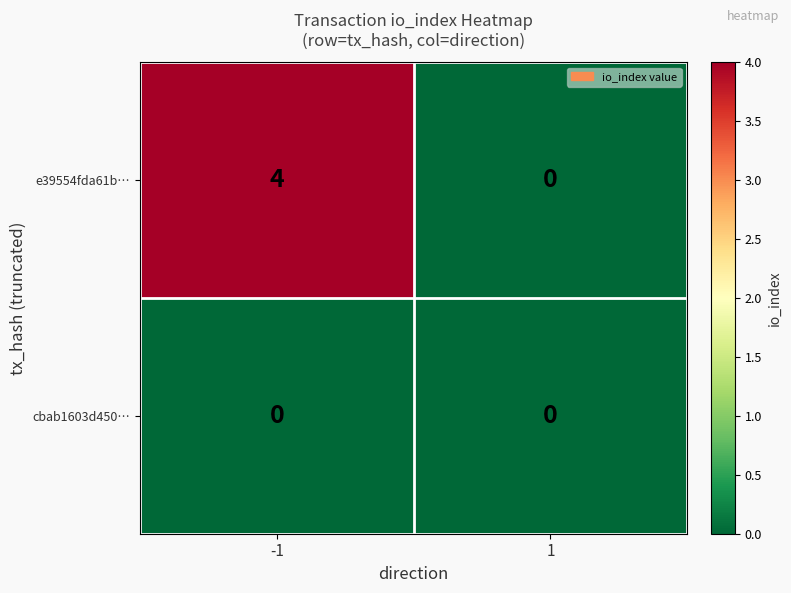

Count the number of data series in this chart.

2